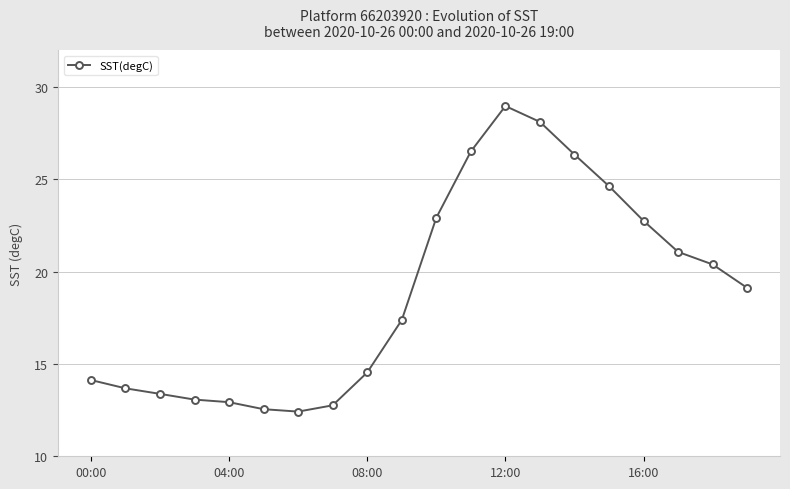

What is the average value?

18.9